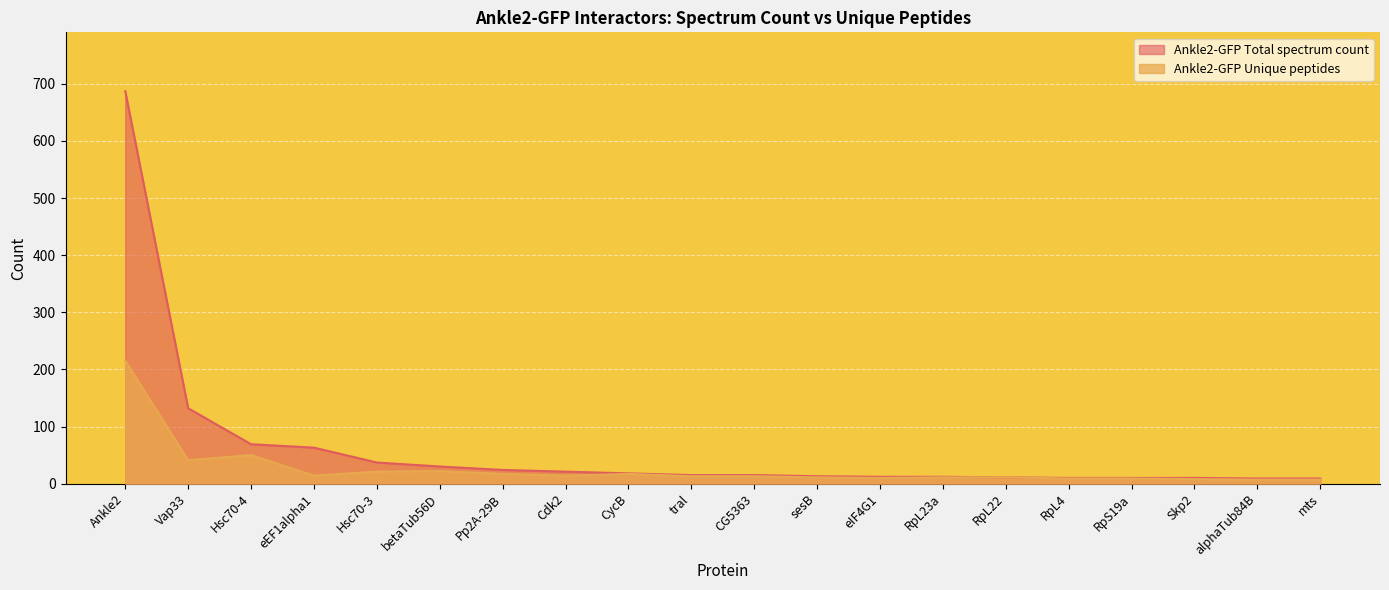

At which category is the sum across all series the highest?

Ankle2